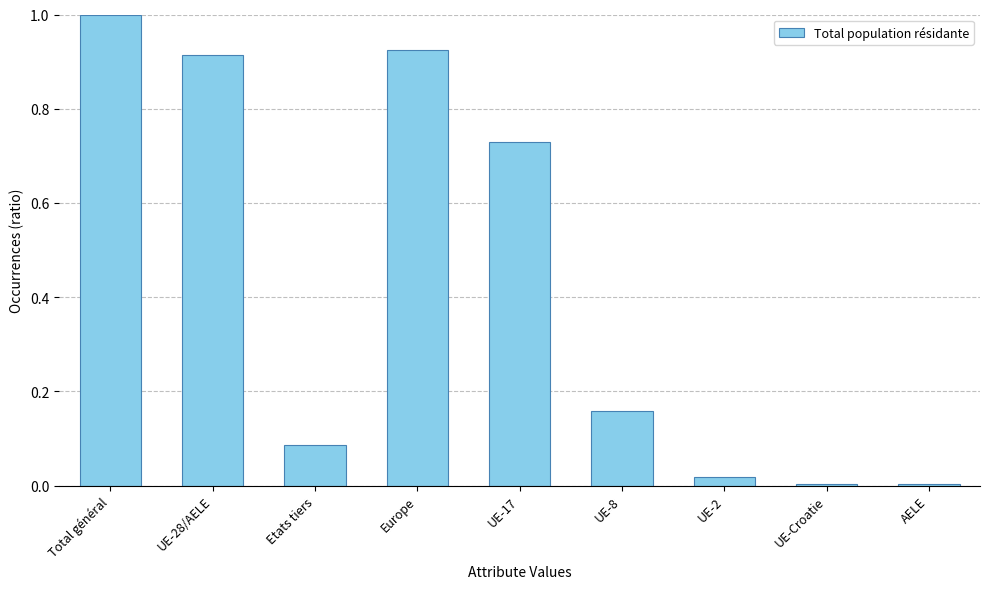

What is the label of the 3rd bar from the left?

Etats tiers